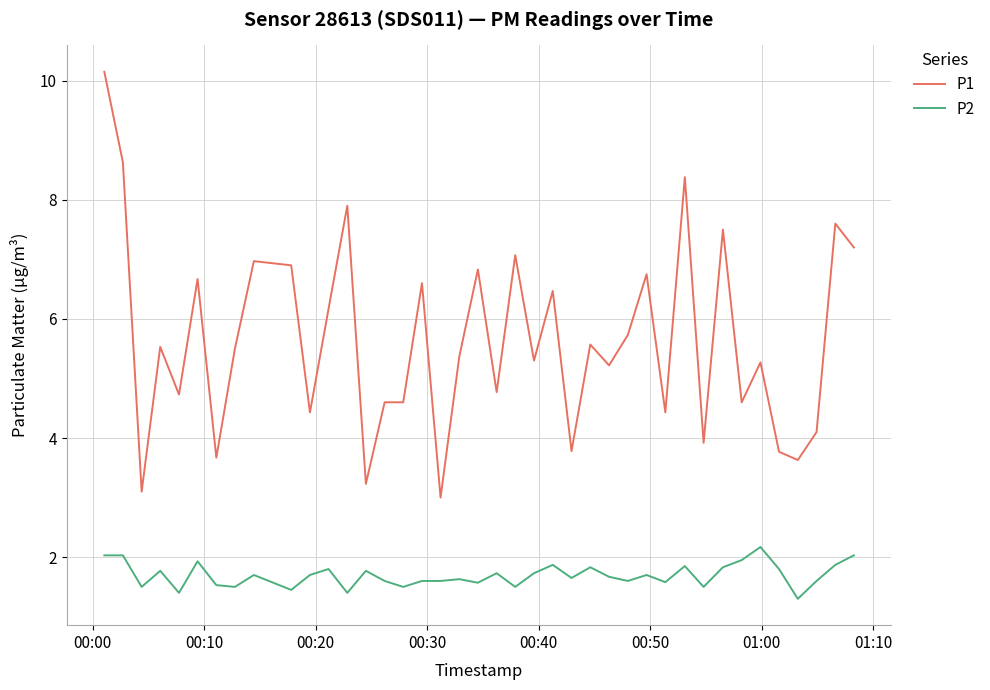

True or false: P2 and P1 intersect in this chart.

False